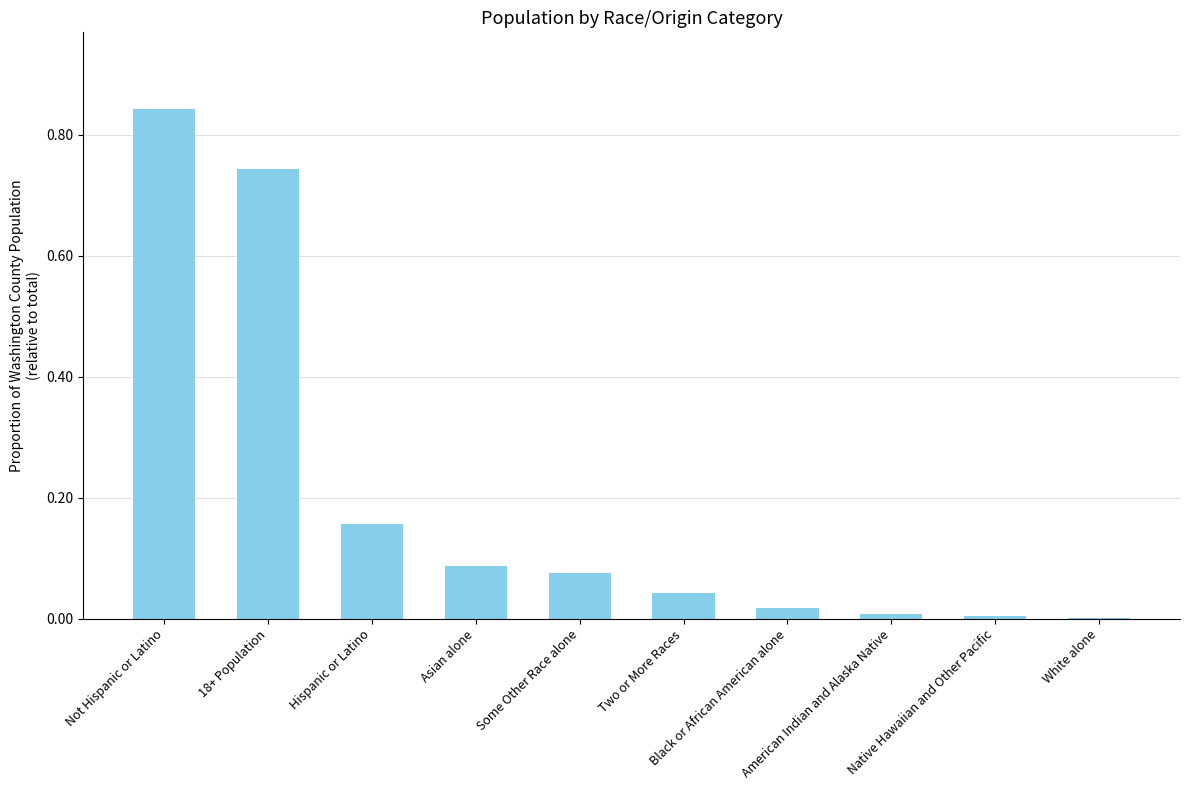

How many distinct data groups are displayed?

1